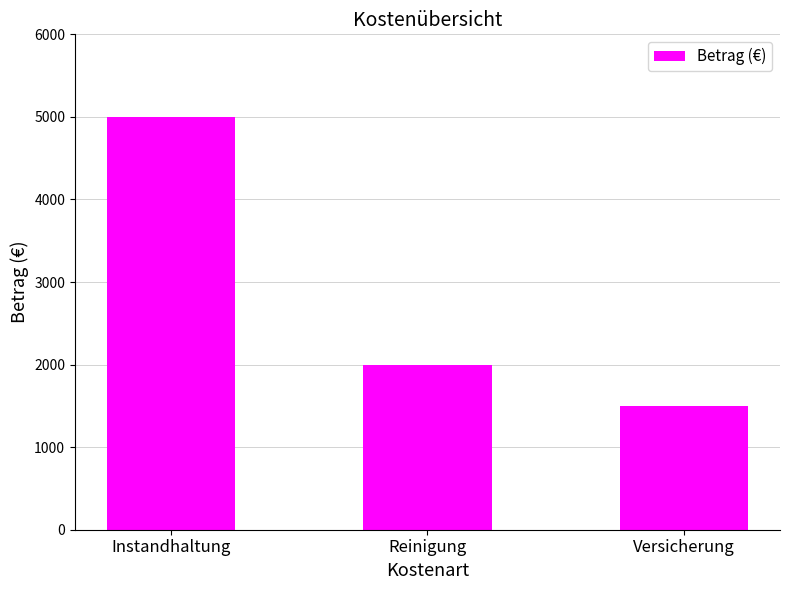

How many values are between 1500 and 5000?

3